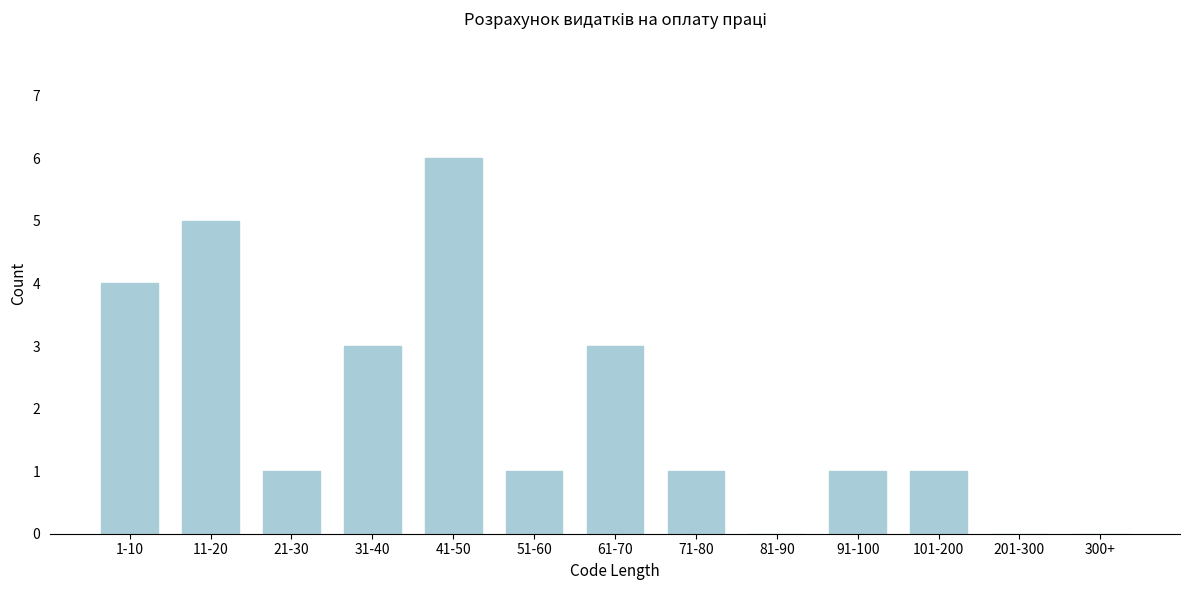

Reading right to left, transcribe all the data shown in this chart.

300+=0	201-300=0	101-200=1	91-100=1	81-90=0	71-80=1	61-70=3	51-60=1	41-50=6	31-40=3	21-30=1	11-20=5	1-10=4